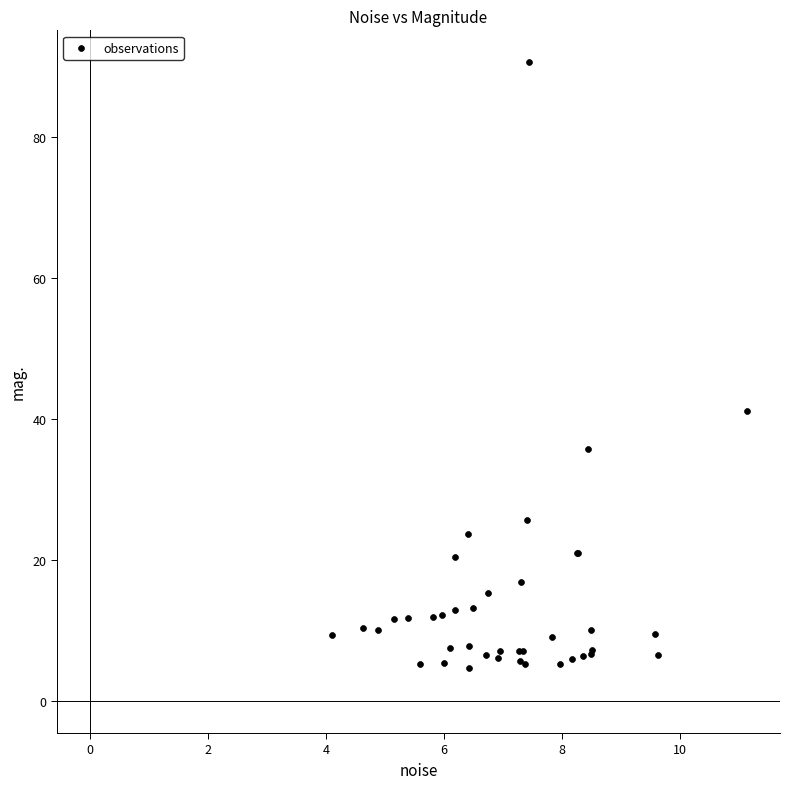

What Y value in the scatter plot is closest to 47?

41.2